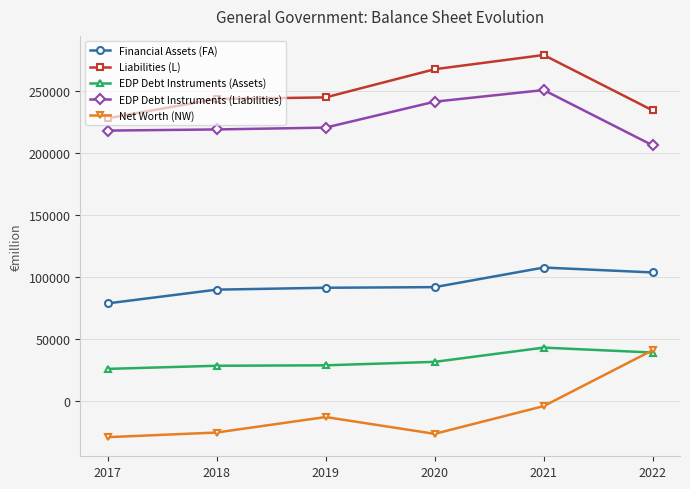

What is the greatest value displayed?

279162